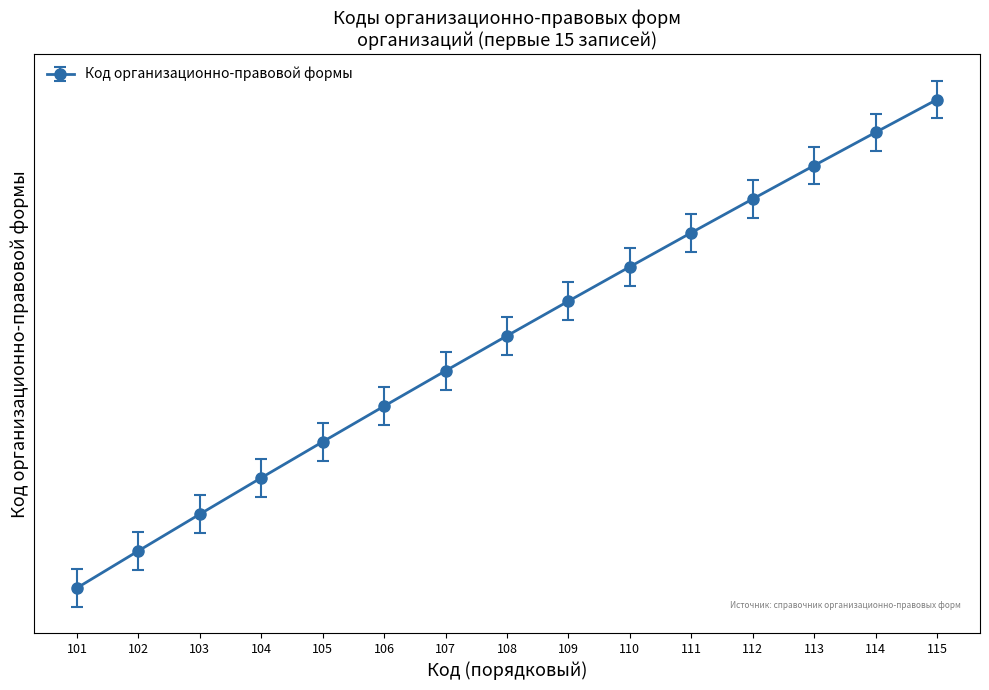

How many values are below 107?

7